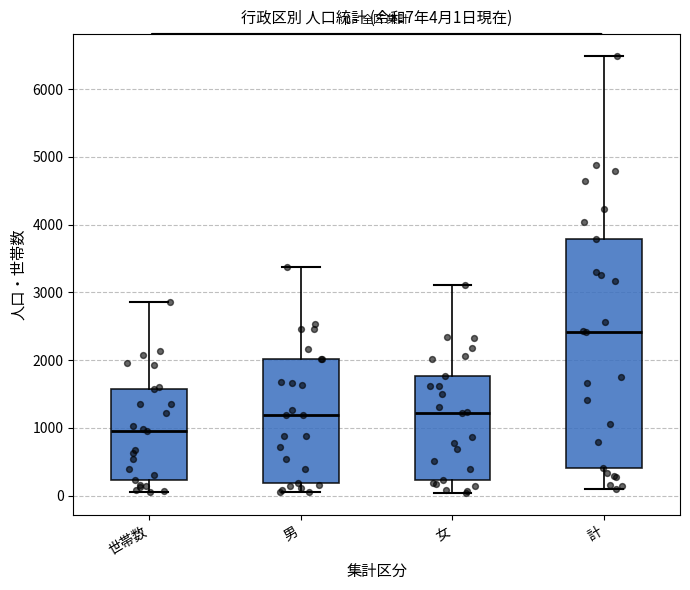

Comparing the boxes themselves (not the whiskers), which one is the tallest?

計